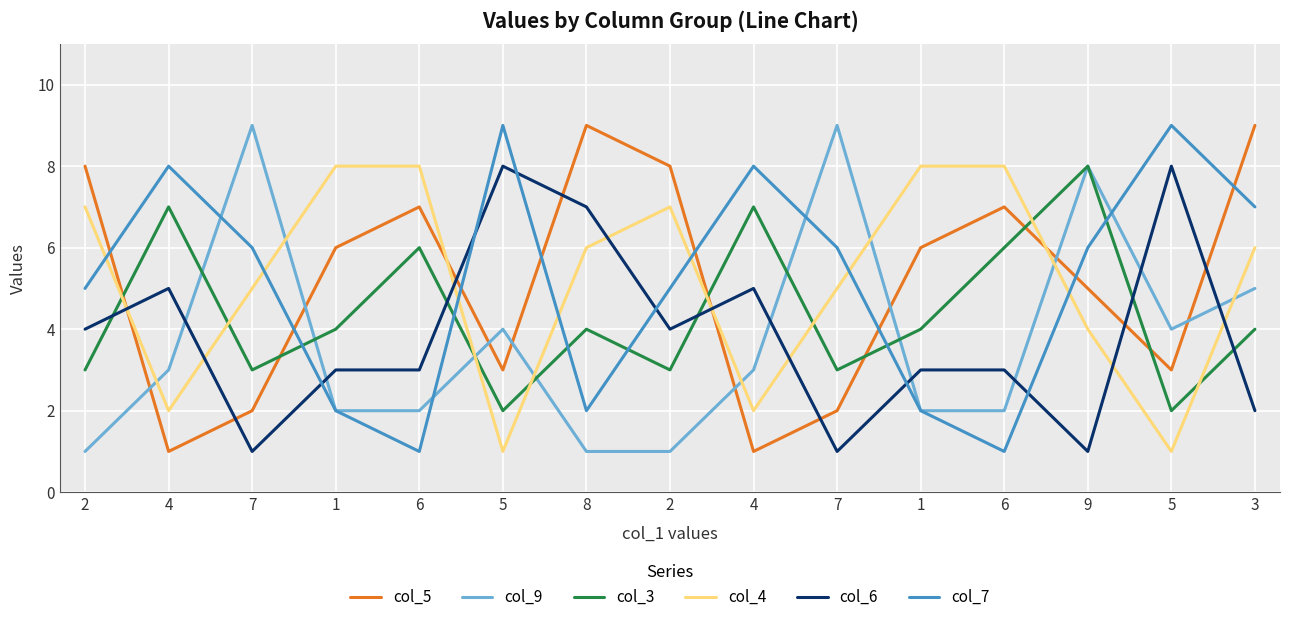

What is the label of the 6th point from the left?

5